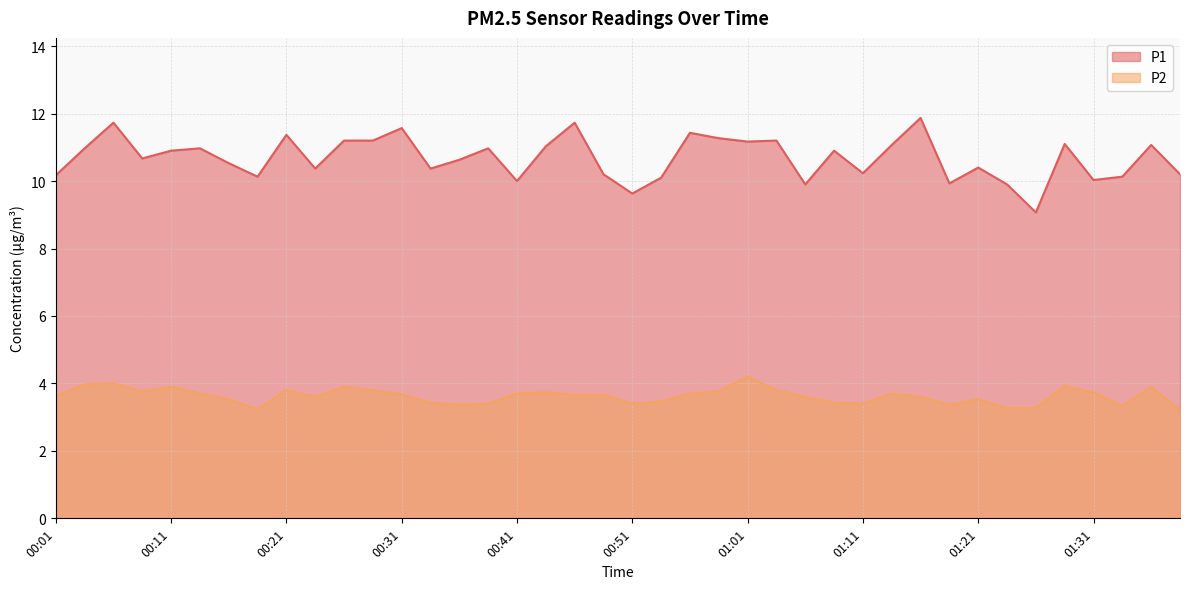

Between 01:06 and 01:26, which series saw the biggest shift?

P1